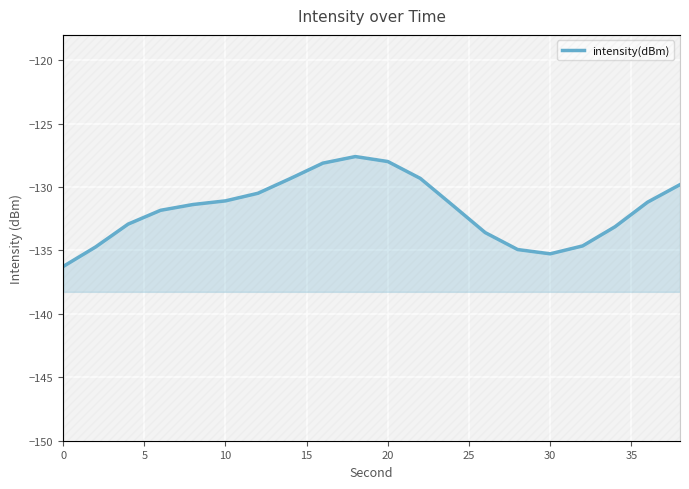

How many points are higher than both their immediate neighbors (excluding endpoints)?

1